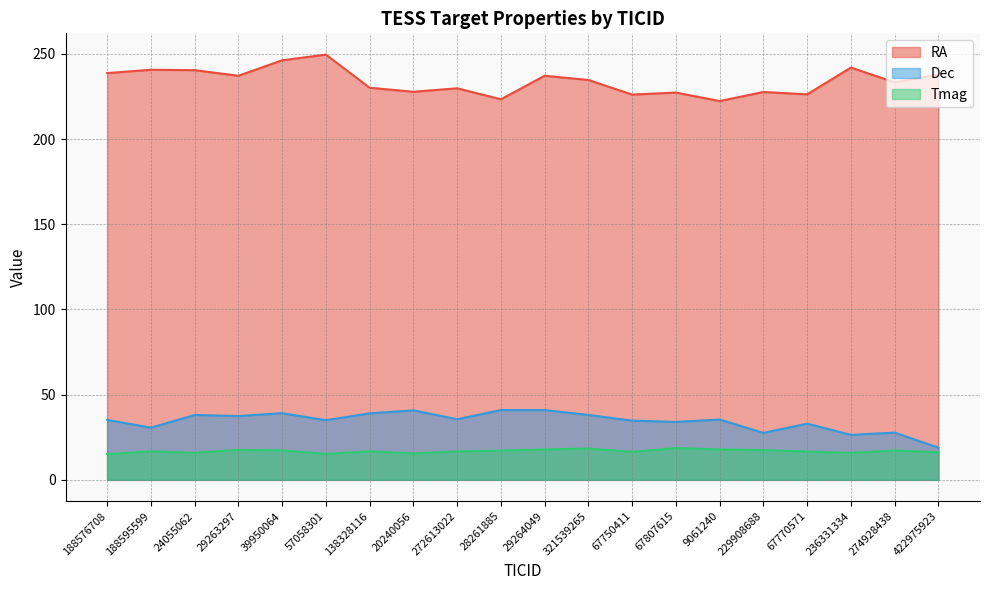

Which has a higher value, 29264049 or 321539265?

29264049